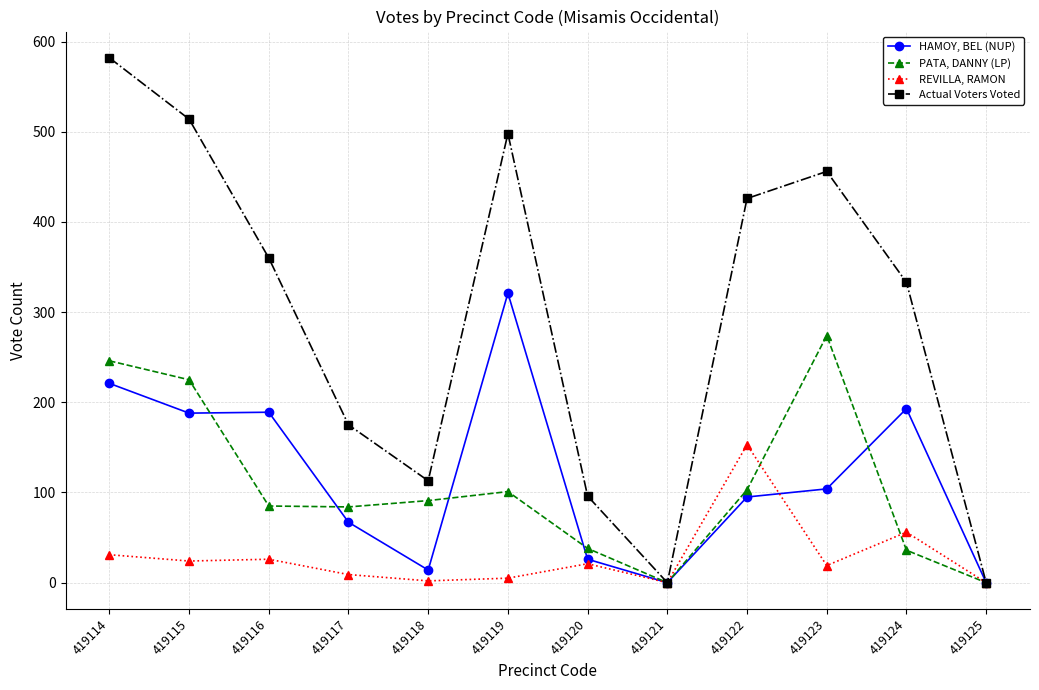

Which series has the largest range (max minus min)?

Actual Voters Voted